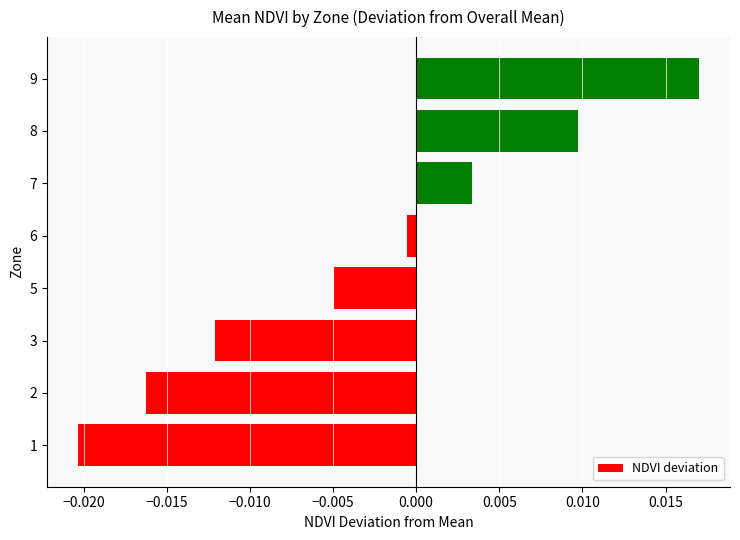

Rank the categories by value from highest to lowest.

9, 8, 7, 6, 5, 3, 2, 1